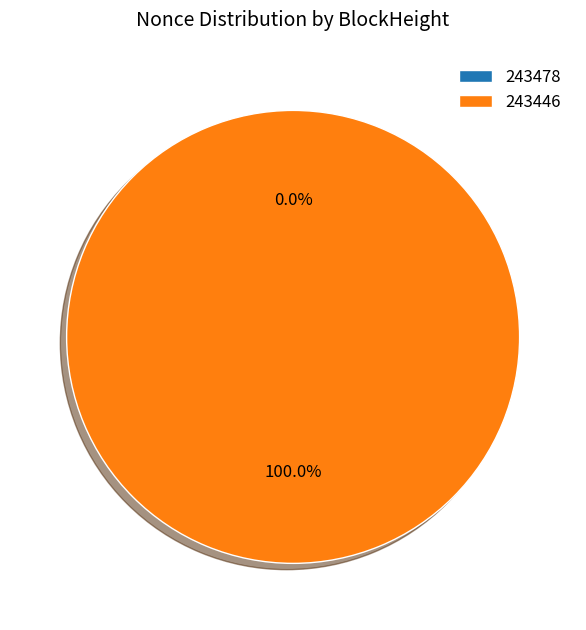

Does 243446 represent more than half of the total?

Yes